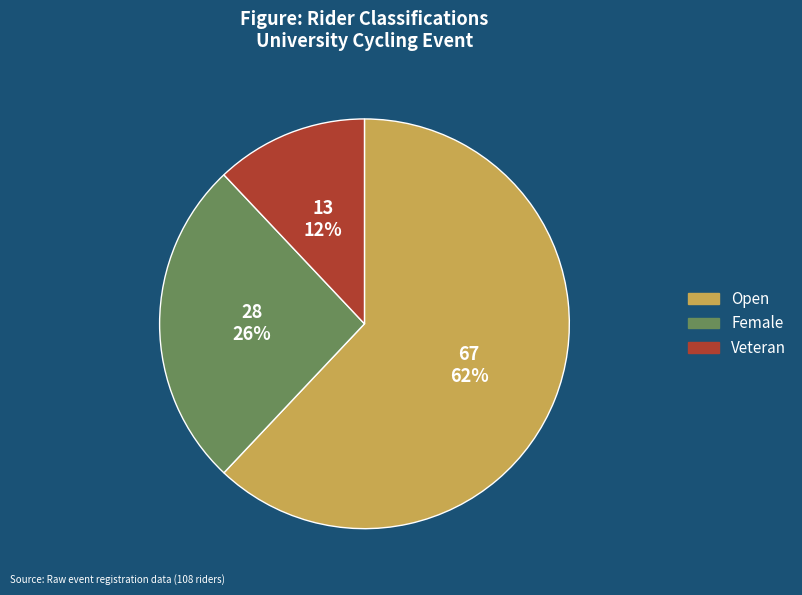

How many segments does this pie chart have?

3